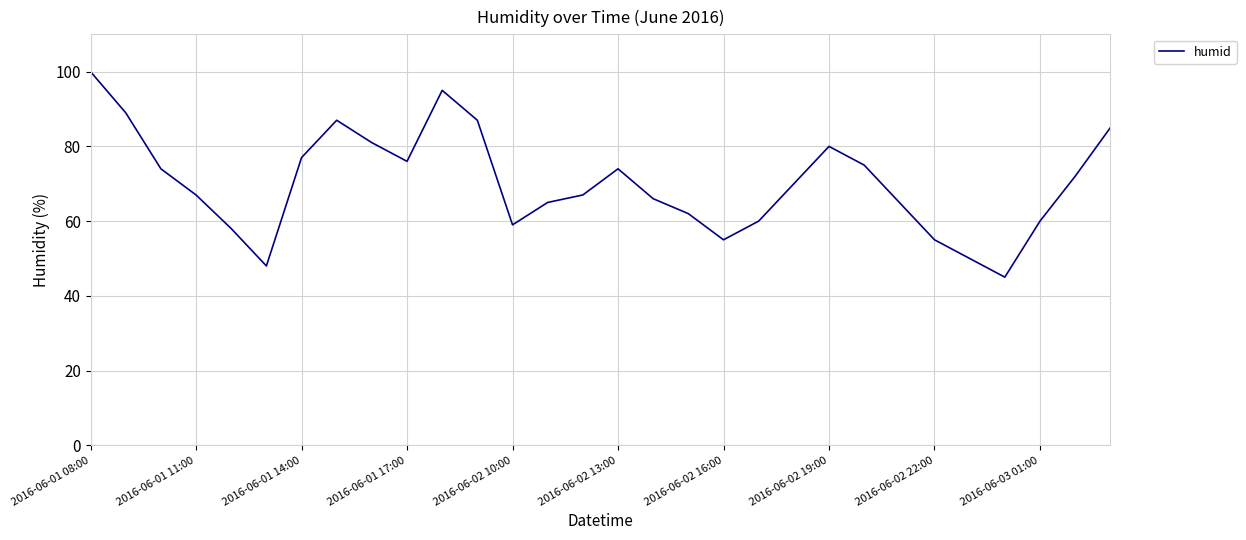

What is the maximum value shown in the chart?

100